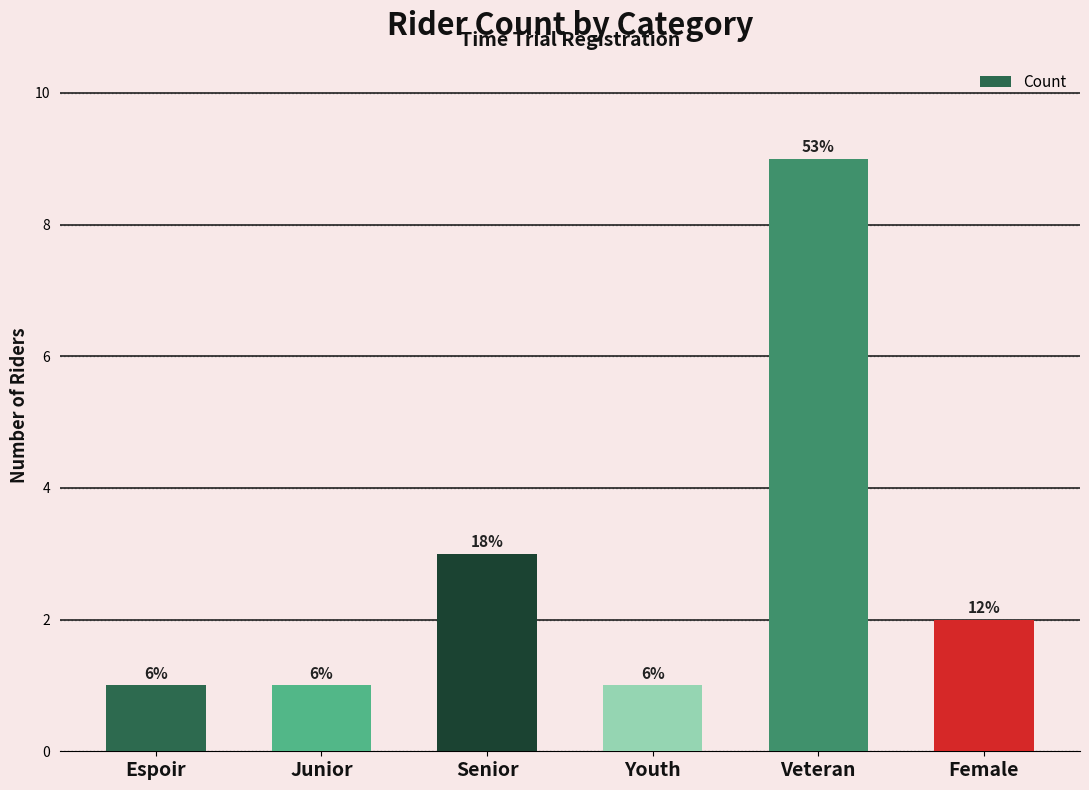

Does the chart contain any negative values?

No